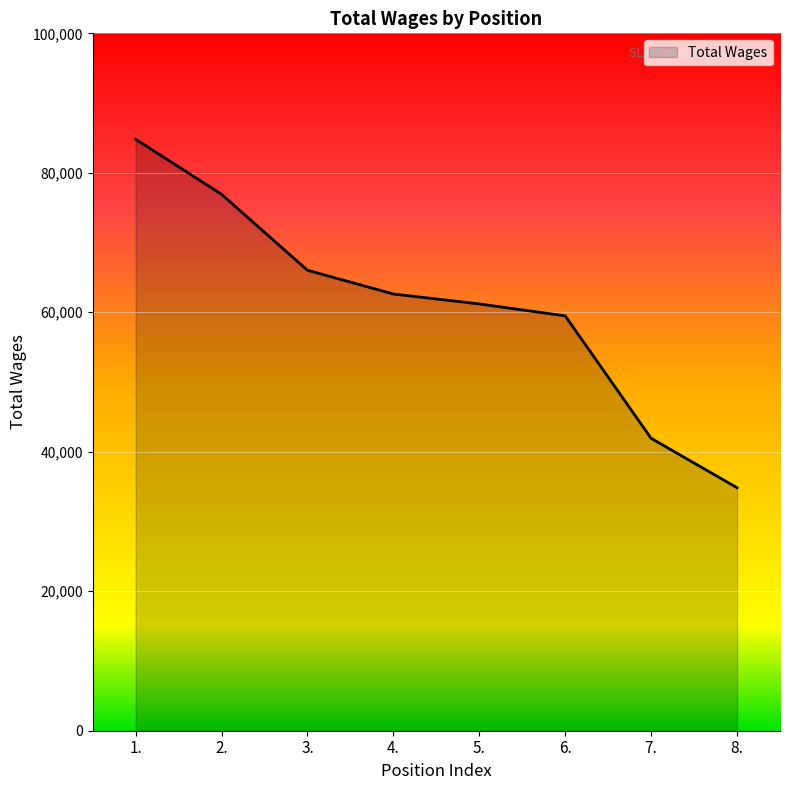

Where does the data first go above 62623?

1.